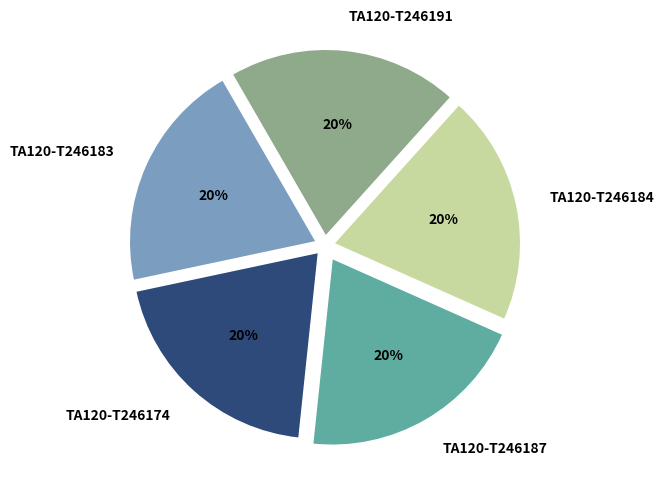

True or false: TA120-T246184 accounts for 35% of the total.

False